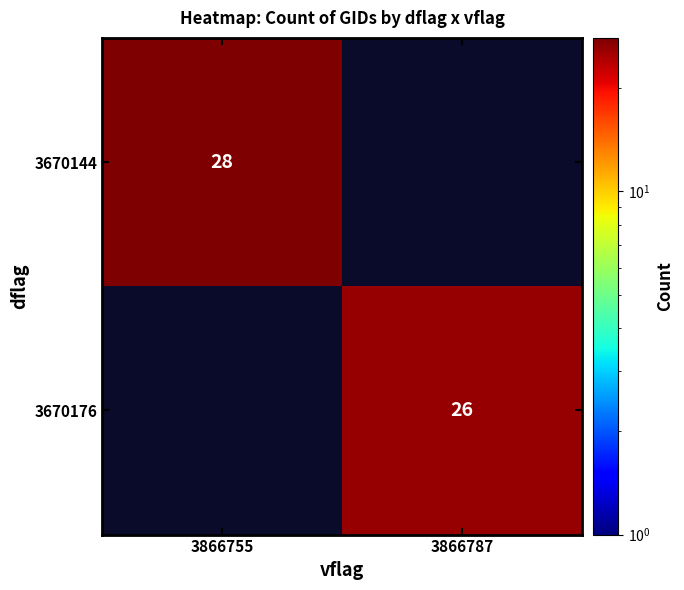

The 3670176 series shows 26 at 3866787. True or false?

True